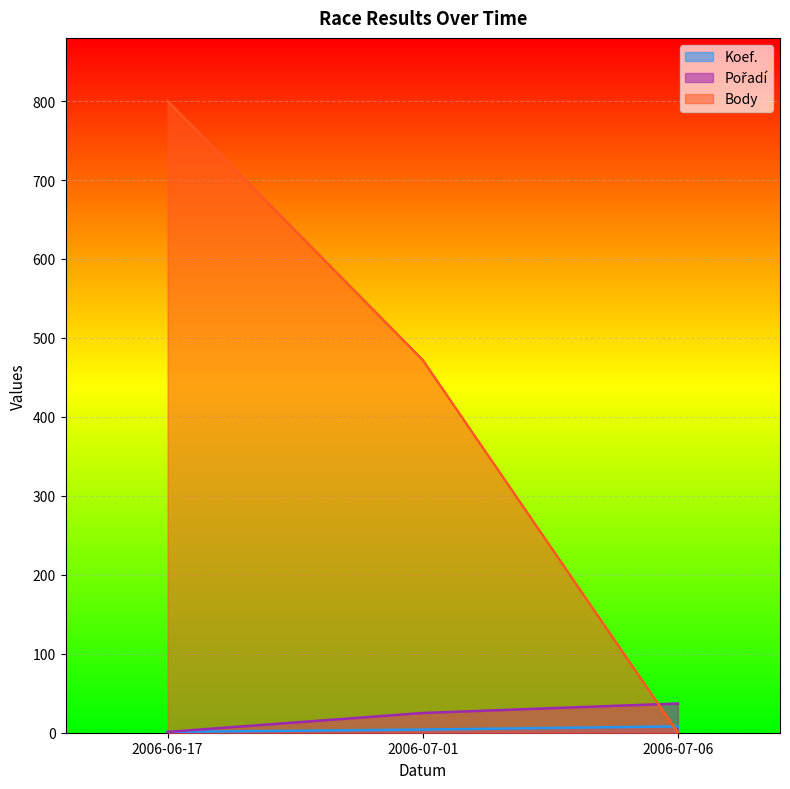

Which series has the largest total across all categories?

Body